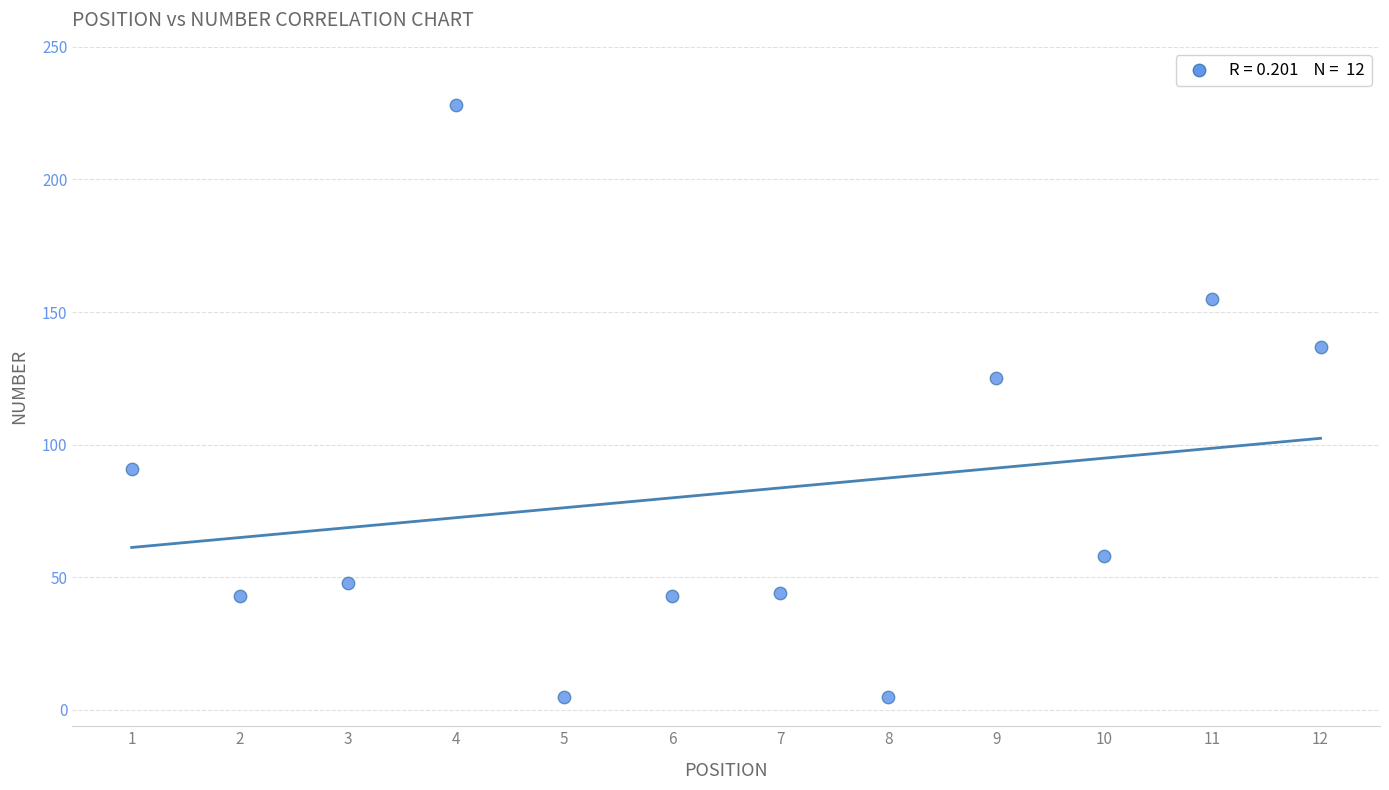

What Y value in the scatter plot is closest to 116?

125